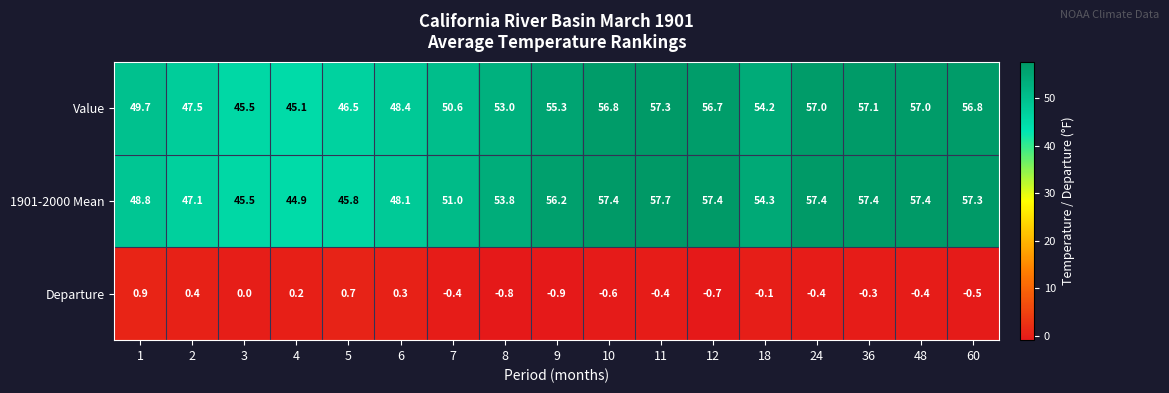

What is the minimum value for Value?

45.1